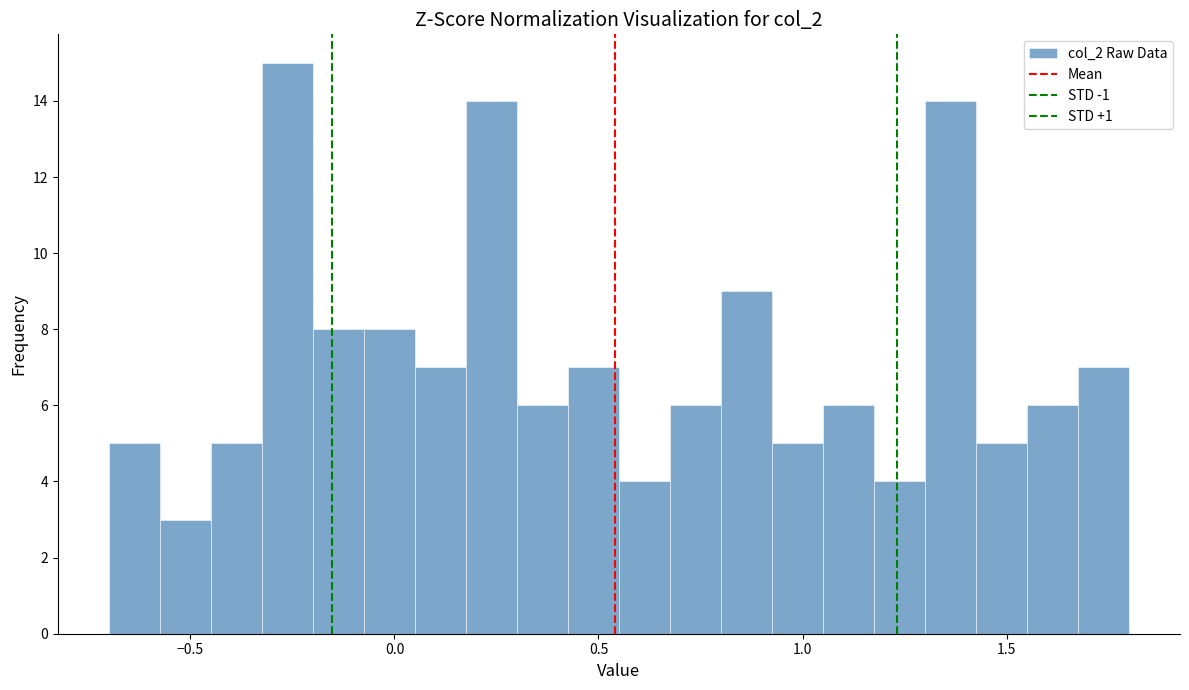

Around what value on the x-axis is the tallest bar? Give the approximate position of its centre, as read against the axis.

-0.25